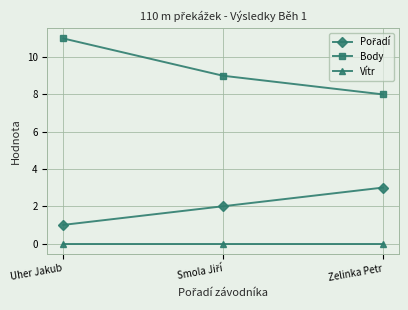

What is the spread (max minus min) of values at Zelinka Petr?

8